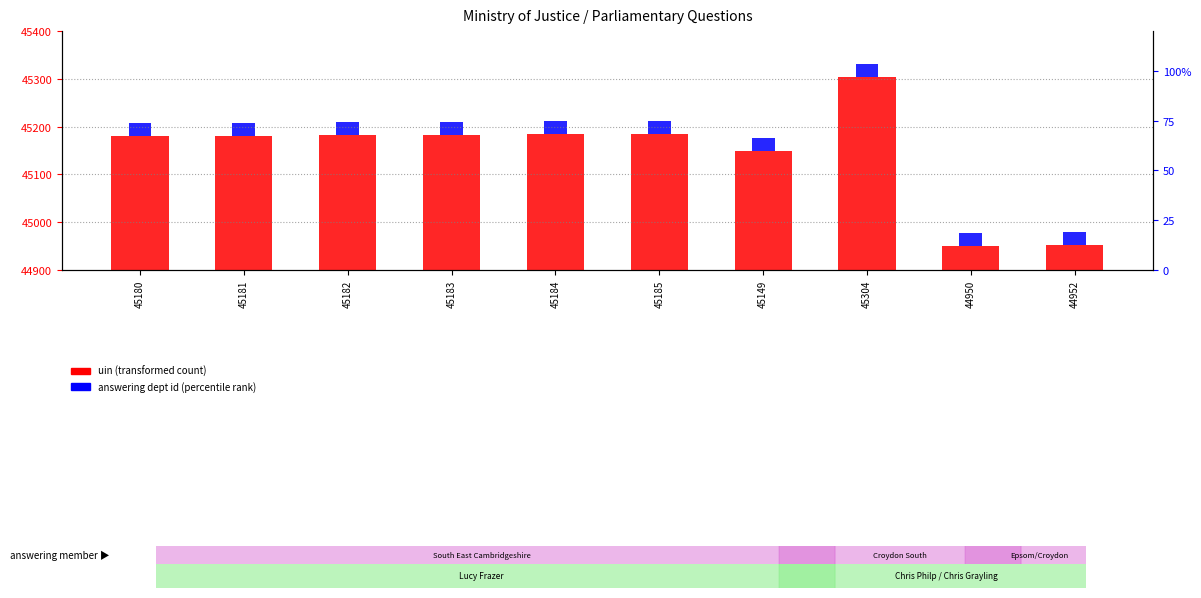

Which label corresponds to the largest value in the chart?

45304